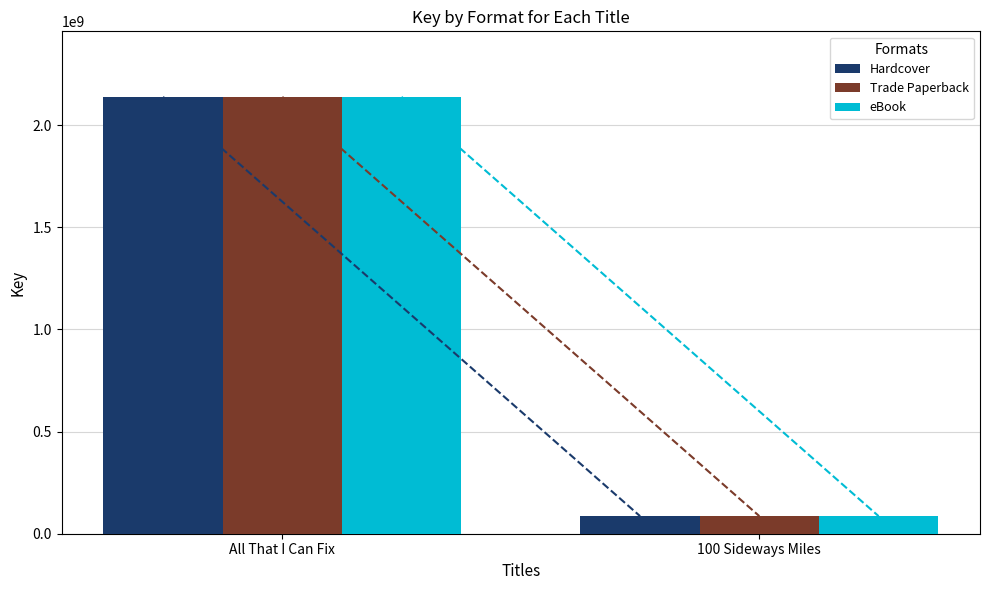

How many bars are there in each group?

3